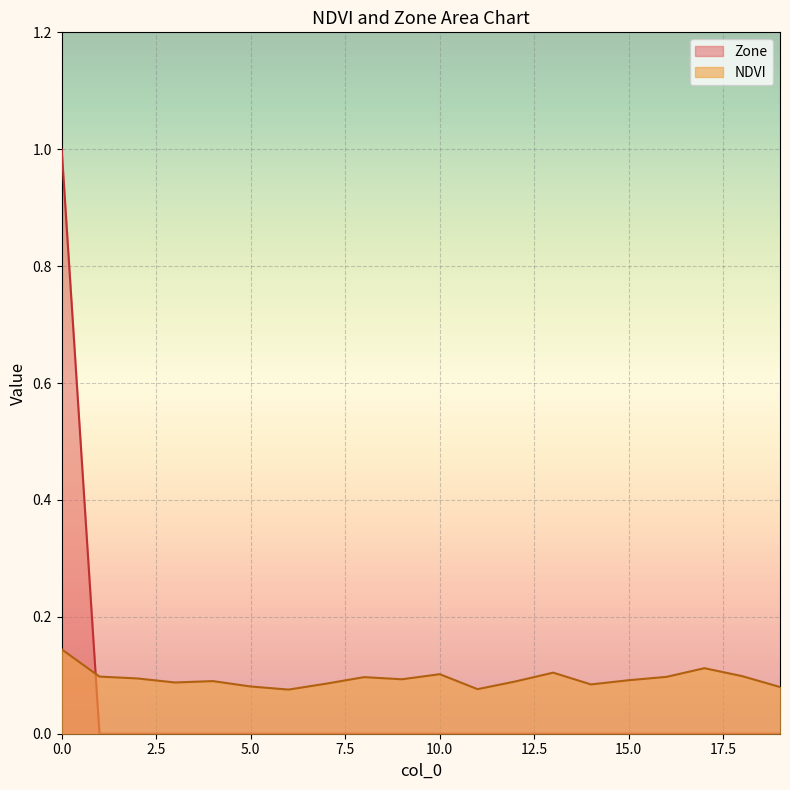

The NDVI series shows 0.0 at 11. True or false?

False